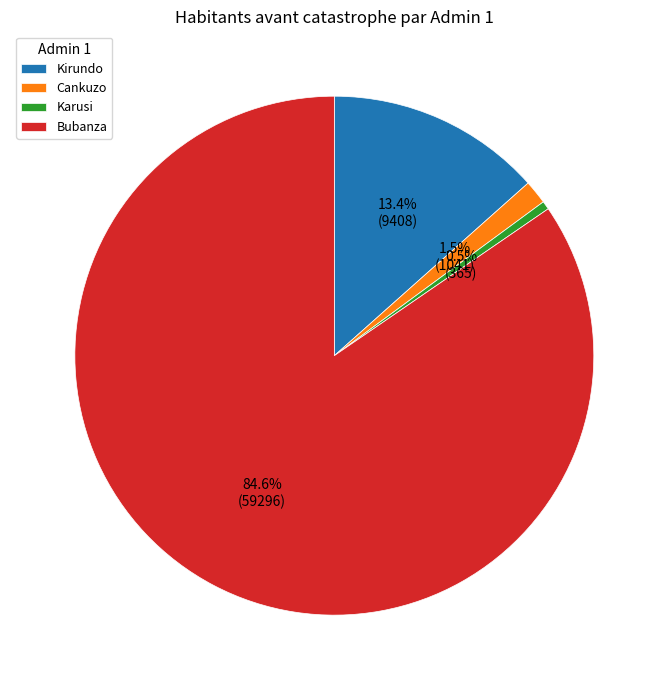

Is Bubanza the majority of the pie?

Yes